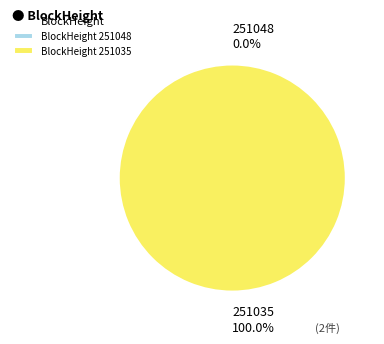

Rank the categories by value from lowest to highest.

251048, 251035